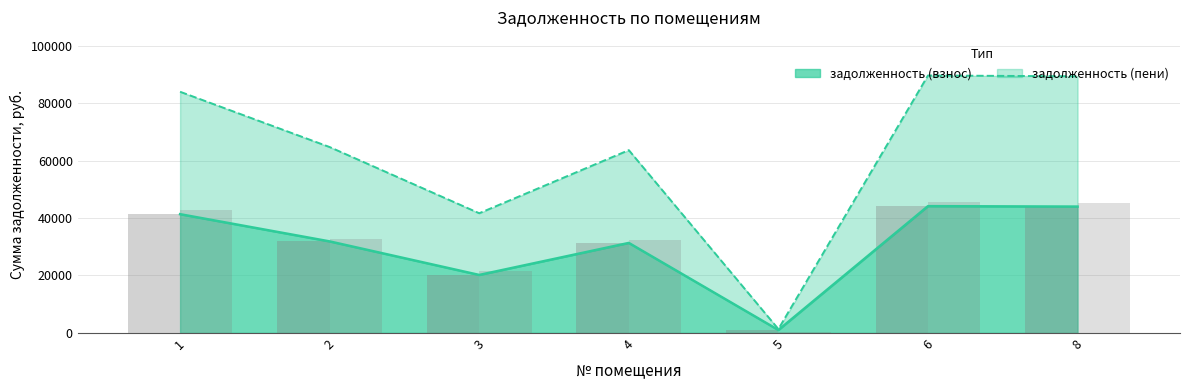

Rank the categories by задолженность (взнос) value from lowest to highest.

5, 3, 4, 2, 1, 8, 6